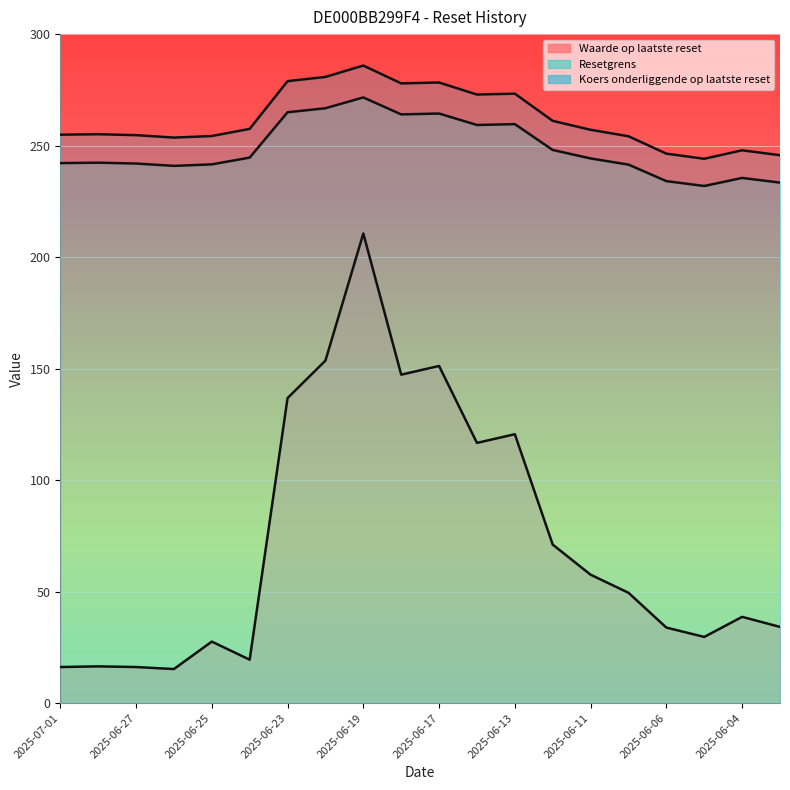

How many data points in Waarde op laatste reset are above 49?

10